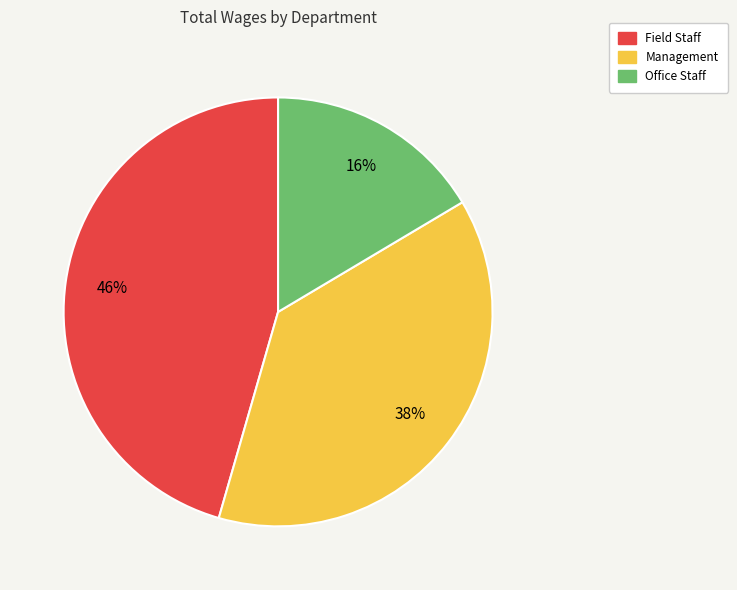

Which category has the smallest portion of the pie?

Office Staff